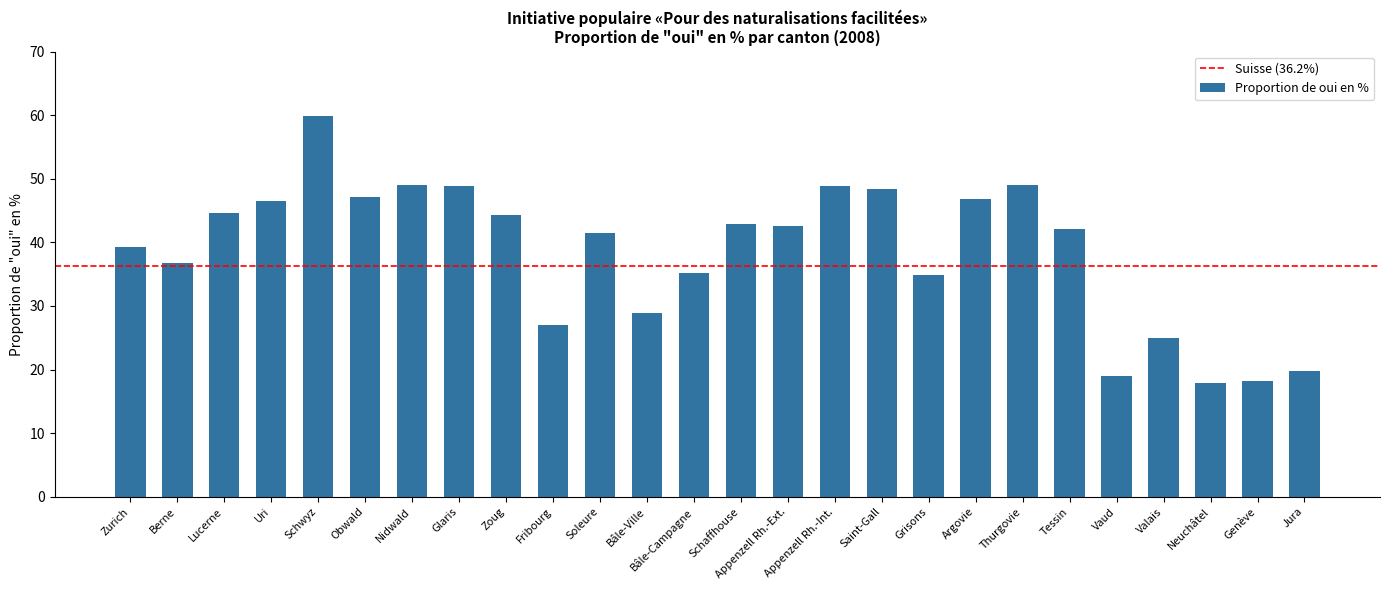

What is the ratio of the value at Appenzell Rh.-Ext. to the value at Neuchâtel?

2.4